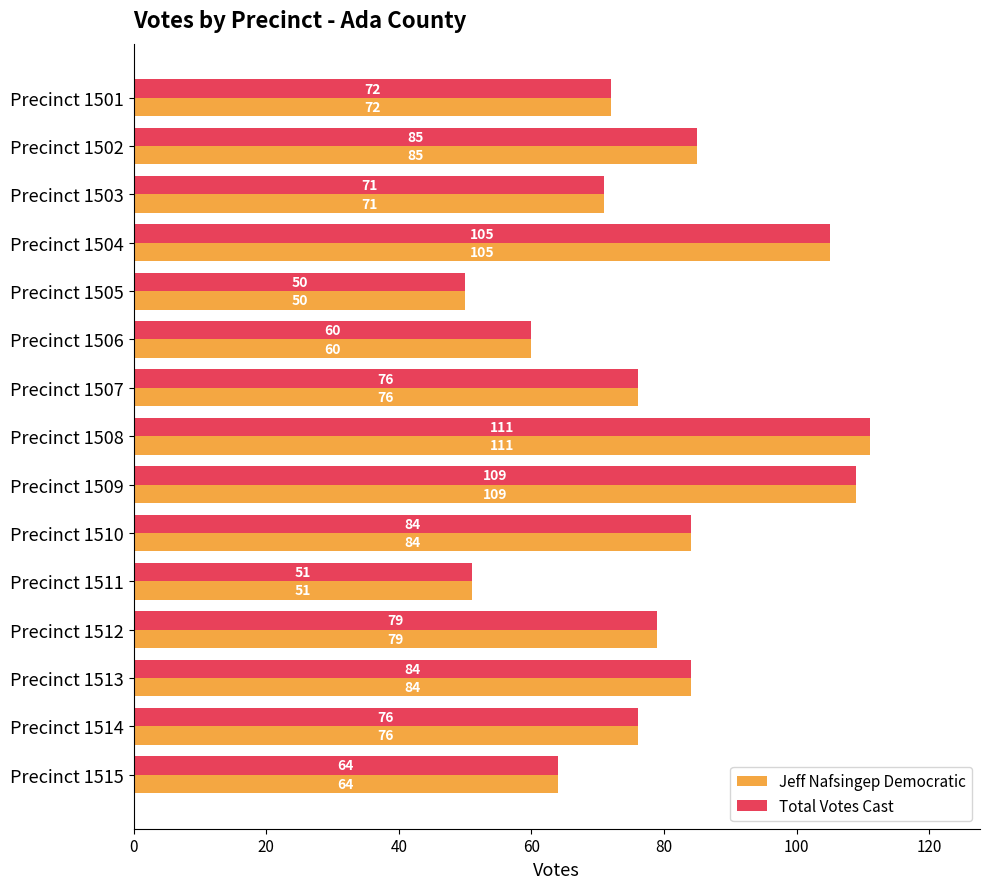

What is the sum of all Jeff Nafsingер Democratic values?

1177